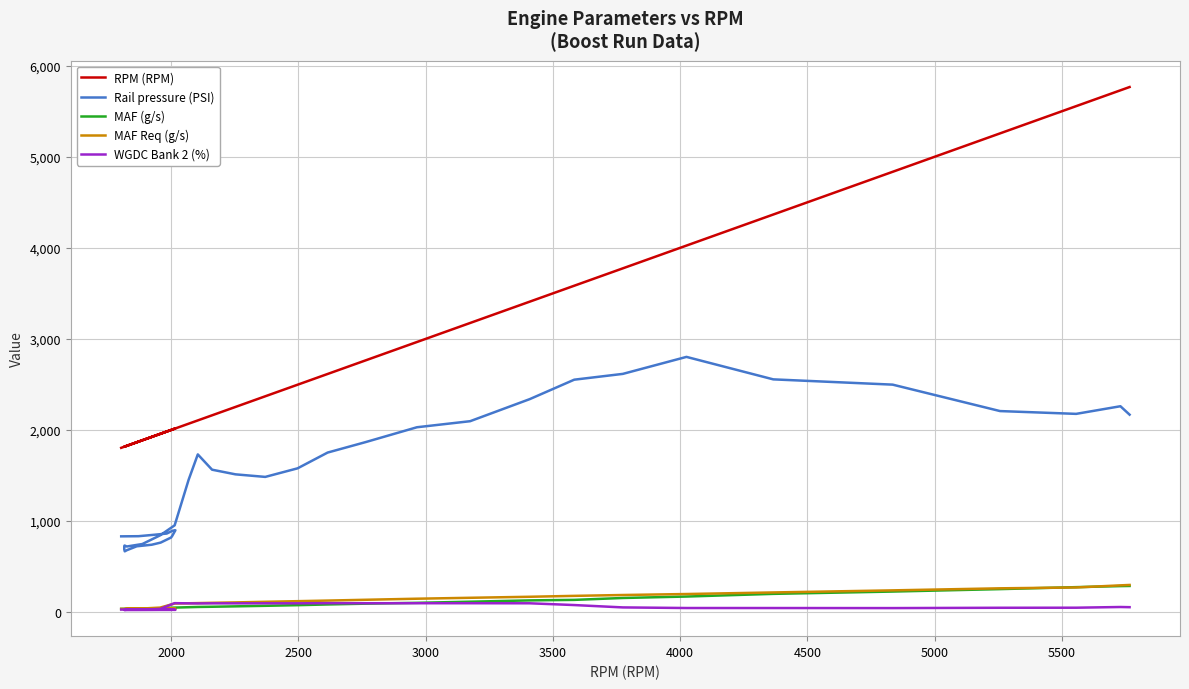

What is the value of the MAF Req (g/s) point at the 9th from the left?

35.7